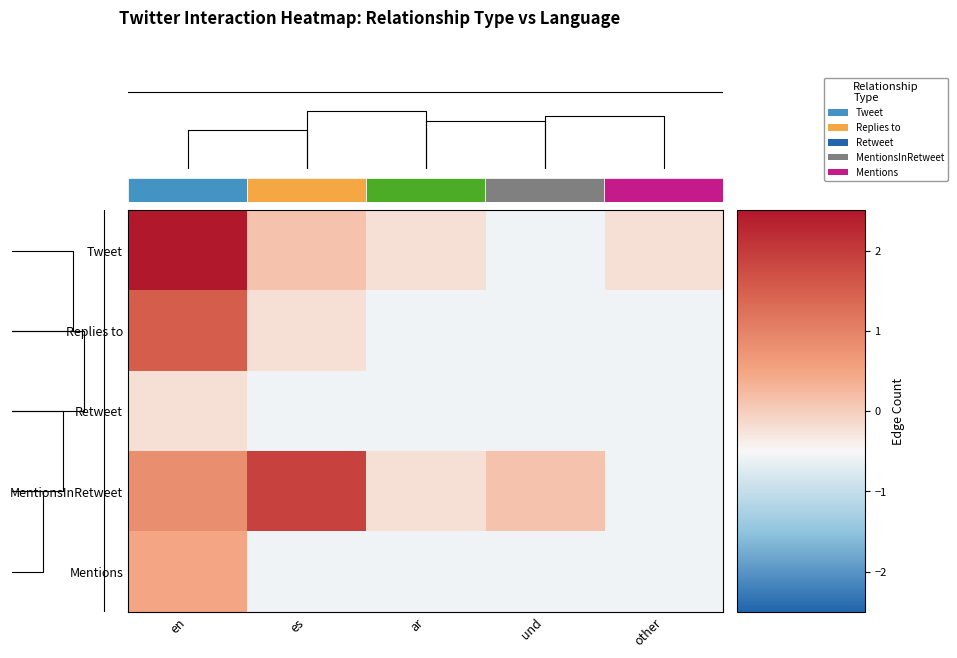

Is the value of MentionsInRetweet at und greater than the value of Replies to at und?

Yes